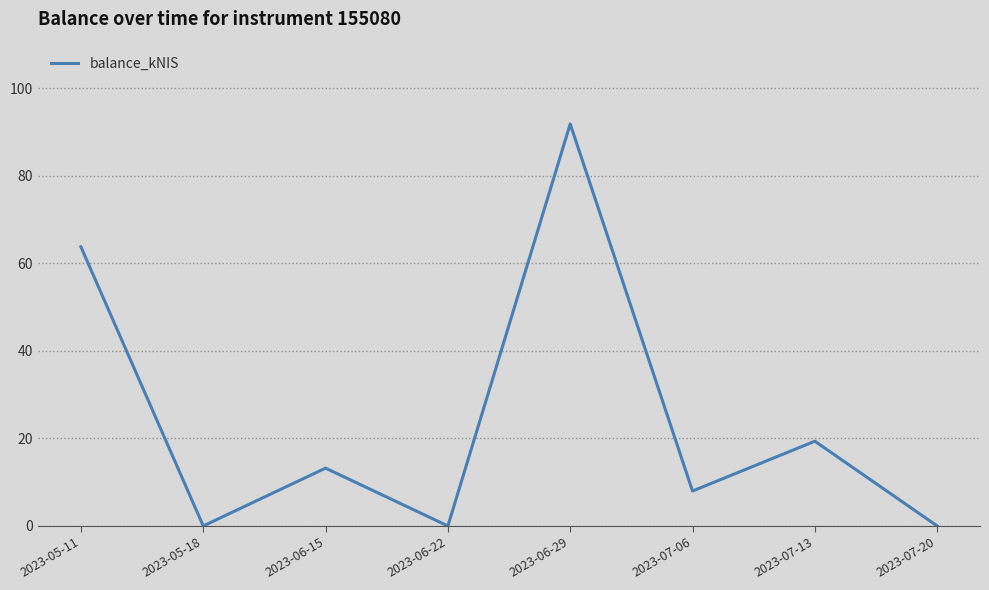

What position from the left is 2023-07-13?

7